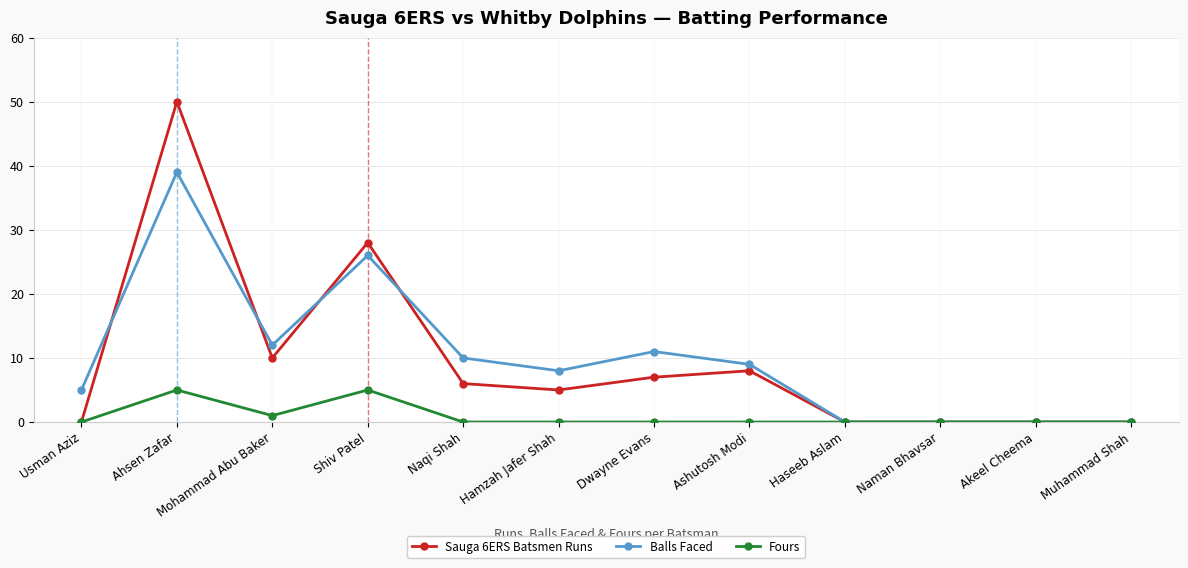

What is the label of the 2nd point from the left?

Ahsen Zafar